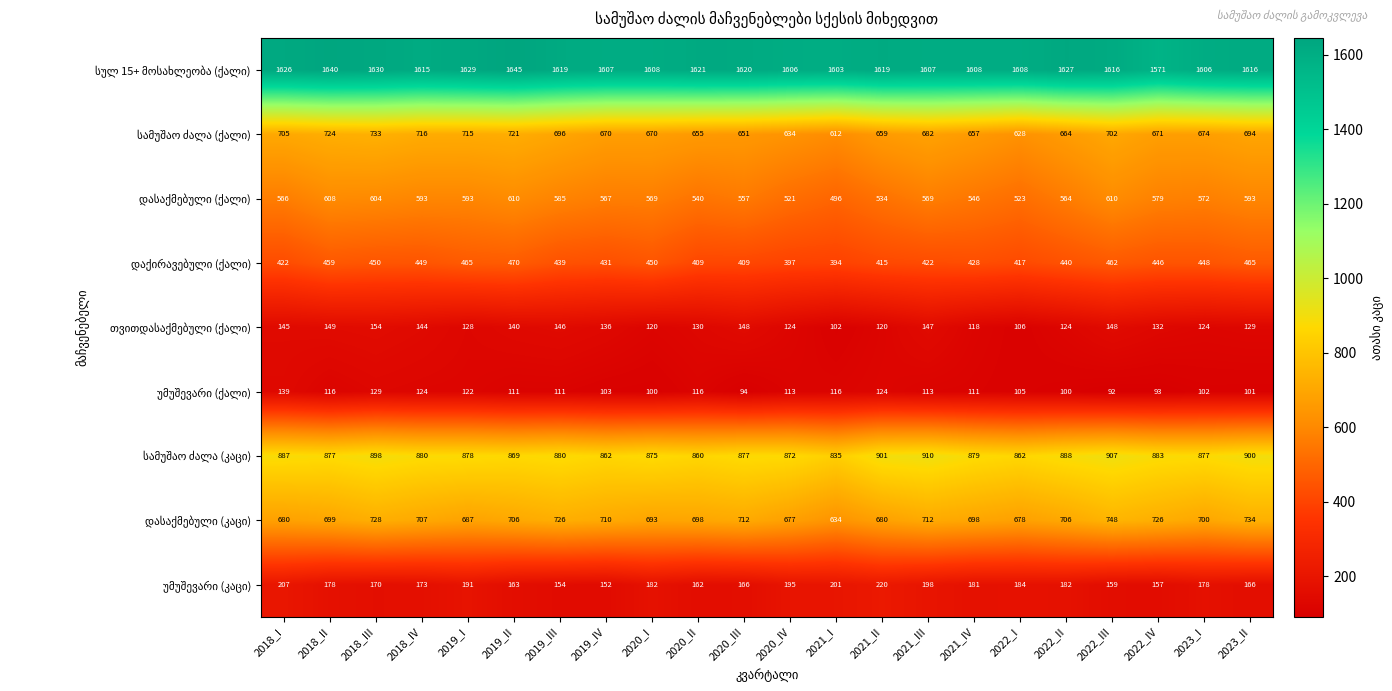

What is the smallest value displayed?

92